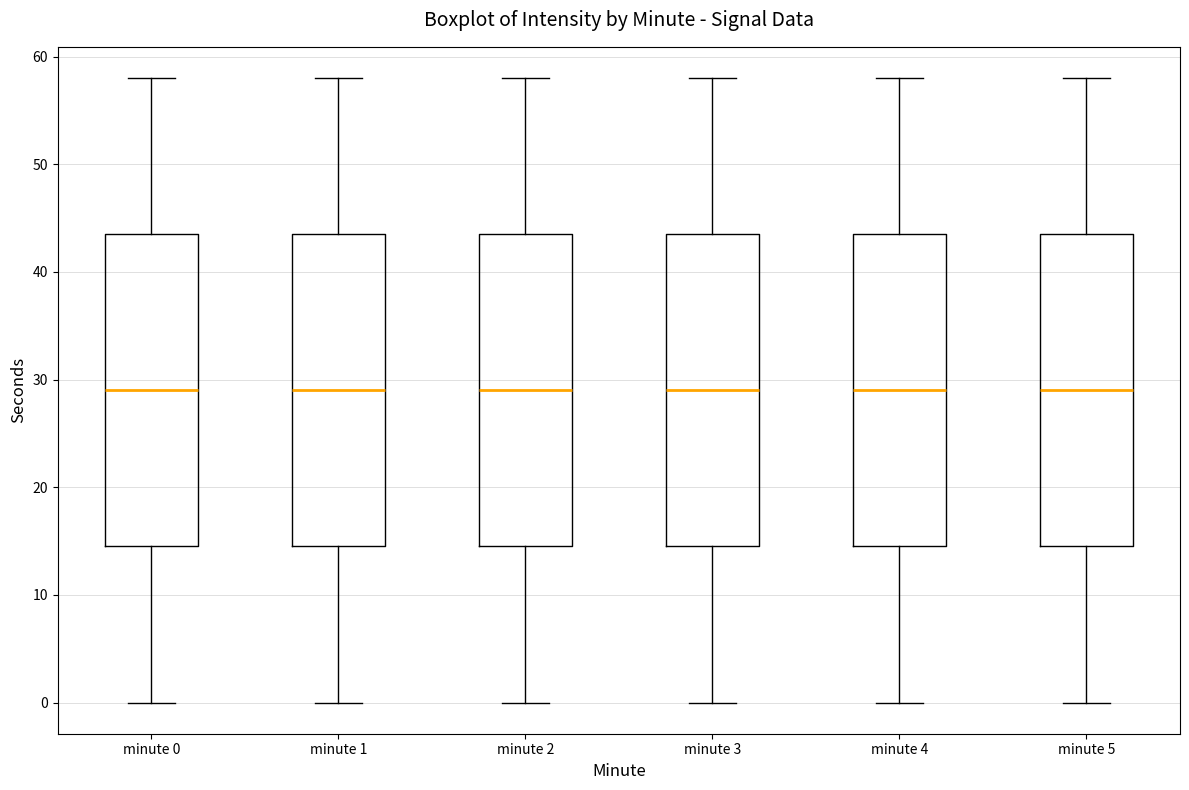

Where is the upper edge of the box for minute 2 on the y-axis? The values are not printed on the chart, so give them approximately, as read against the axis.

44